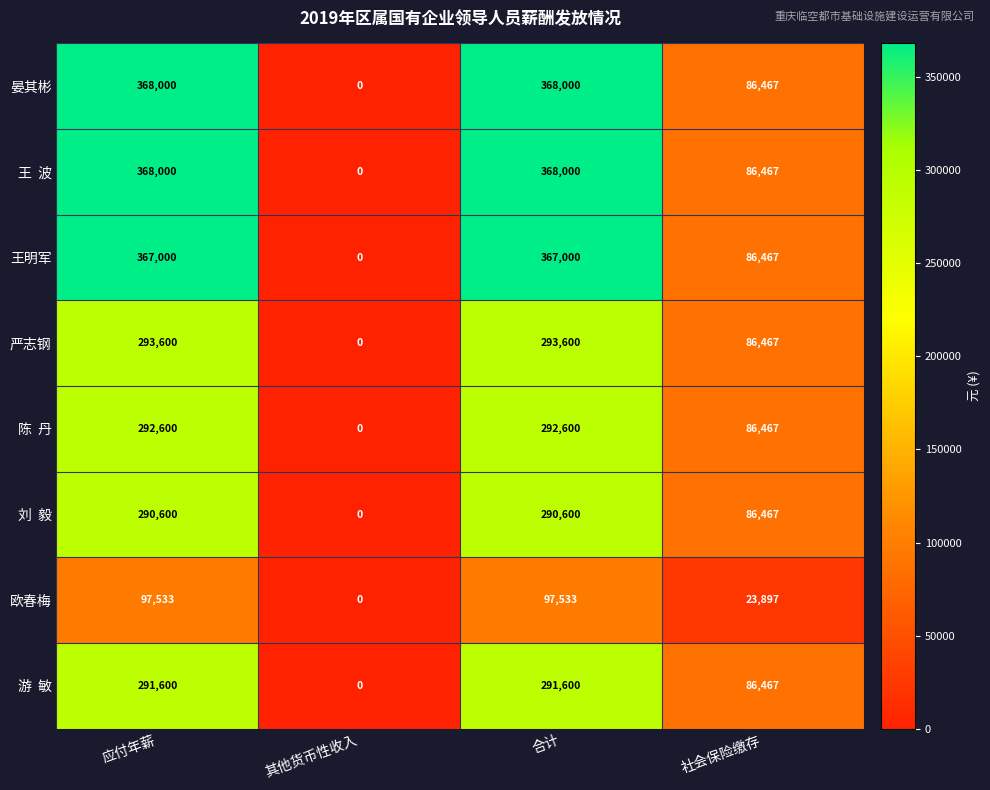

At which label is 欧春梅 closest to 48766?

社会保险缴存